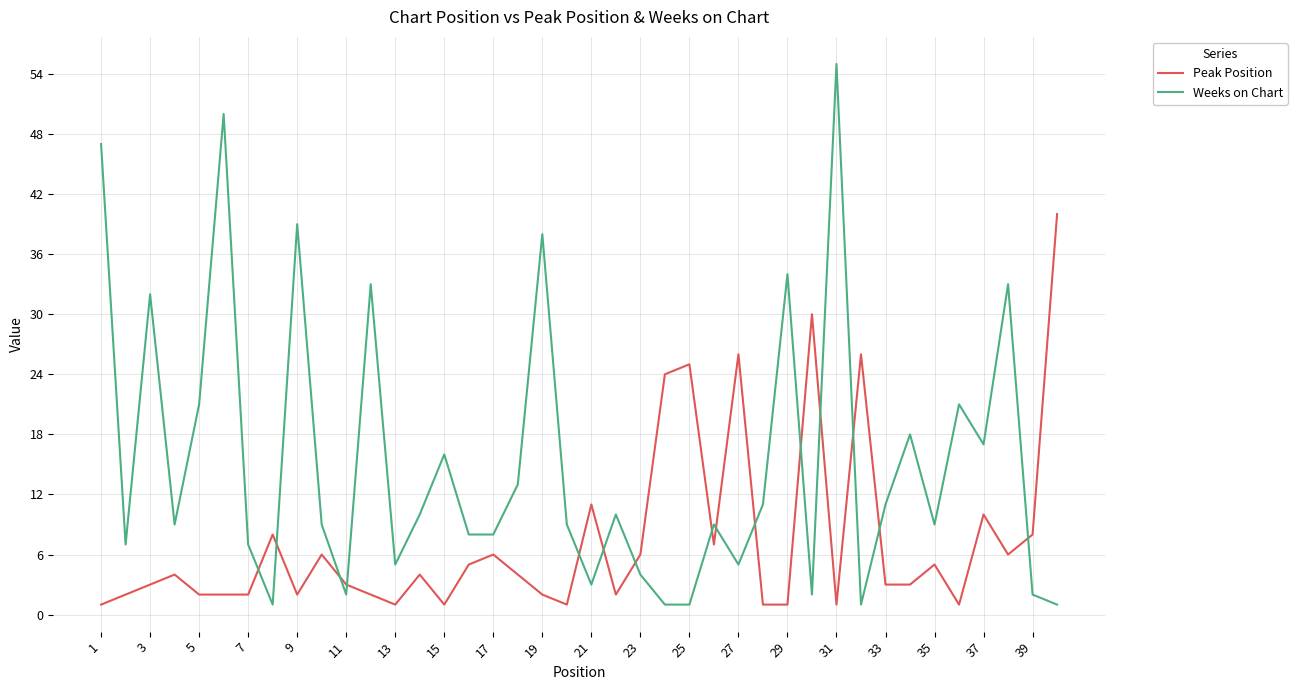

Which series has the largest range (max minus min)?

Weeks on Chart